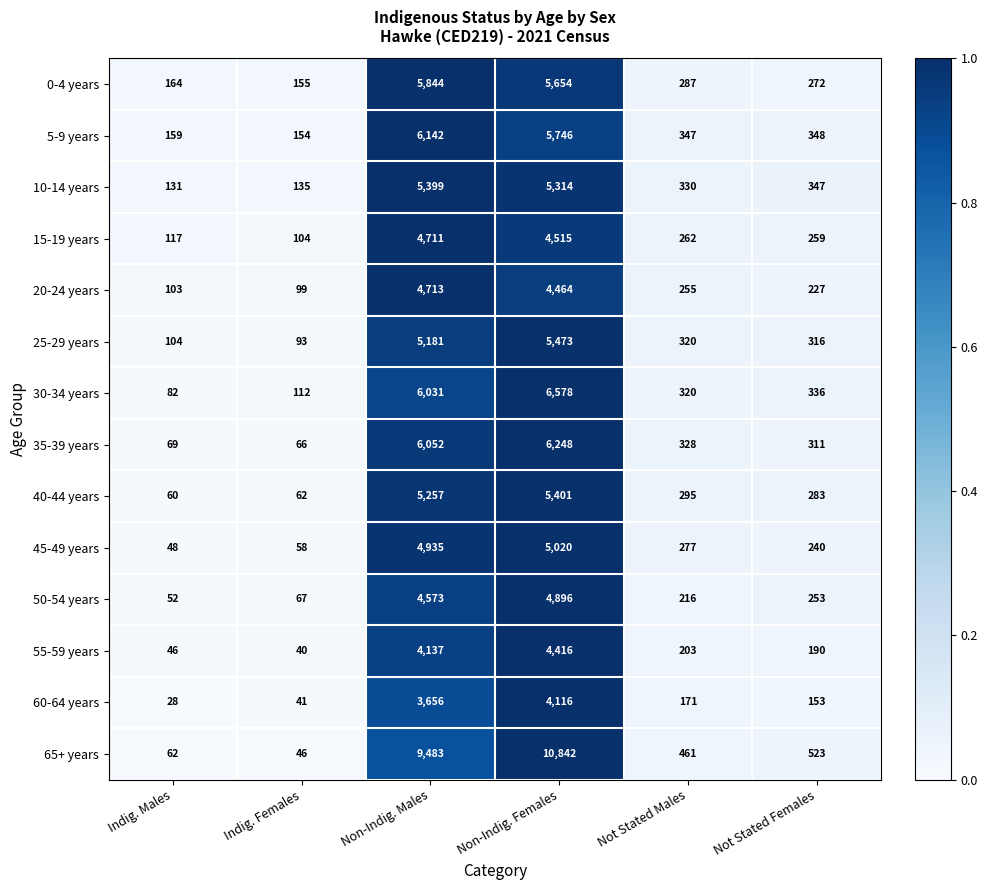

What is the sum of all 25-29 years values?

11487